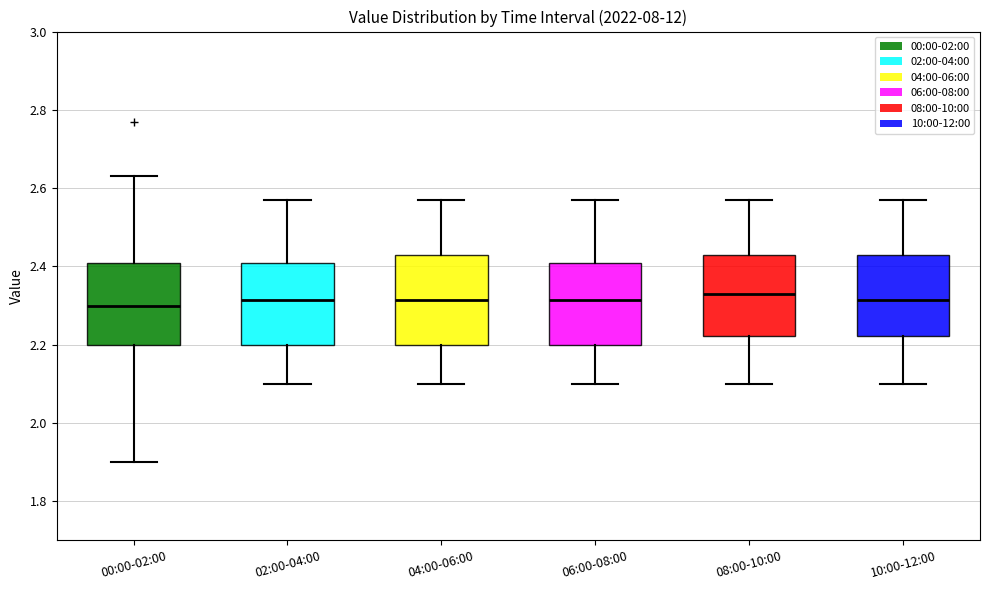

Reading left to right, read every box against the y-axis: the position of its median line, the range the box covers, and the ends of its whiskers. The values are not printed on the chart, so give them approximately, as read against the axis.

00:00-02:00: median 2.30, box 2.20 to 2.40, whiskers 1.90 to 2.64
02:00-04:00: median 2.32, box 2.20 to 2.40, whiskers 2.10 to 2.58
04:00-06:00: median 2.32, box 2.20 to 2.44, whiskers 2.10 to 2.58
06:00-08:00: median 2.32, box 2.20 to 2.40, whiskers 2.10 to 2.58
08:00-10:00: median 2.34, box 2.22 to 2.44, whiskers 2.10 to 2.58
10:00-12:00: median 2.32, box 2.22 to 2.44, whiskers 2.10 to 2.58